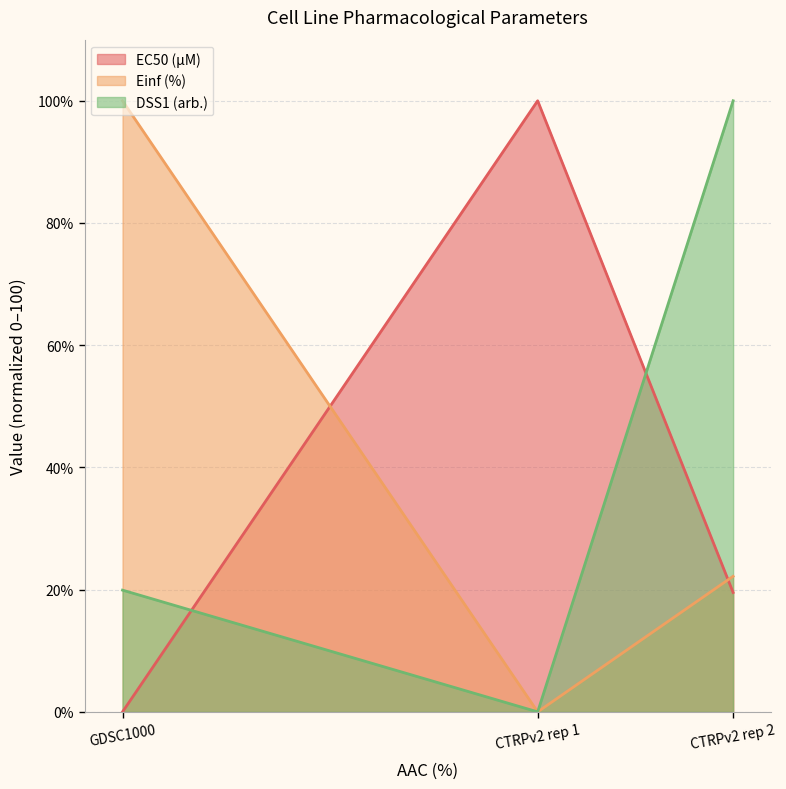

What is the average value of the DSS1 (arb.) series?

40.0